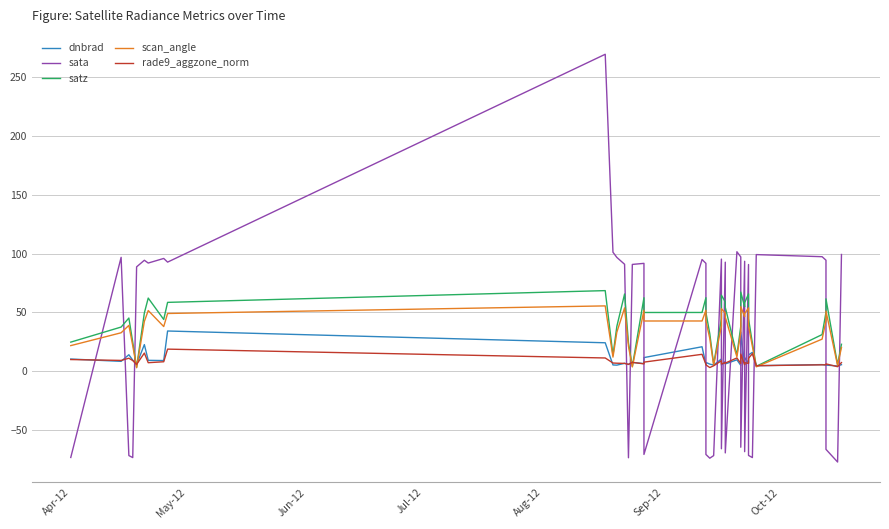

Reading right to left, what are all the values shown in this chart?

dnbrad: 5.5	4.4	5.1	5.1	5.5	4.6	16.0	13.8	6.7	11.5	5.4	33.2	4.9	9.6	6.1	8.2	5.1	10.3	5.2	5.9	7.4	5.6	20.7	11.5	6.4	7.4	5.6	6.6	5.1	5.2	24.1	34.1	9.0	9.2	22.6	5.7	9.3	13.9	8.3	10.3
sata: 99.3	-77.4	-66.6	94.4	97.4	99.2	-73.6	-71.8	90.7	-68.6	93.5	-64.8	97.2	101.6	-69.7	92.7	-66.1	95.3	-71.9	-74.2	-71.0	91.7	95.0	-71.0	91.7	90.8	-73.8	90.9	96.8	101.2	269.7	92.8	95.9	92.0	94.4	88.7	-73.6	-71.9	96.9	-73.5
satz: 22.8	5.5	61.5	50.1	31.1	4.1	23.9	44.6	65.7	58.2	54.7	67.3	38.2	13.7	54.3	58.9	64.6	44.5	5.8	31.8	49.9	62.5	49.9	49.9	62.4	4.0	24.1	65.6	38.0	13.5	68.5	58.5	43.9	62.2	49.5	3.2	24.7	45.2	37.5	24.7
scan_angle: 20.1	4.9	51.1	42.8	27.2	3.6	21.0	38.5	53.8	48.8	46.3	54.8	33.2	12.1	46.0	49.3	53.2	38.3	5.1	27.9	42.6	51.8	42.7	42.7	51.7	3.5	21.2	53.8	33.1	11.9	55.5	49.1	37.9	51.6	42.3	2.9	21.7	38.9	32.6	21.7
rade9_aggzone_norm: 7.2	3.7	6.1	5.4	5.3	4.6	14.8	10.8	6.6	7.2	5.5	14.5	6.6	11.2	6.8	7.2	6.1	8.8	4.5	3.0	5.3	5.8	14.3	7.6	6.1	7.4	5.8	6.6	6.7	6.9	11.2	18.7	8.0	7.1	15.3	5.7	9.0	11.0	9.1	9.8